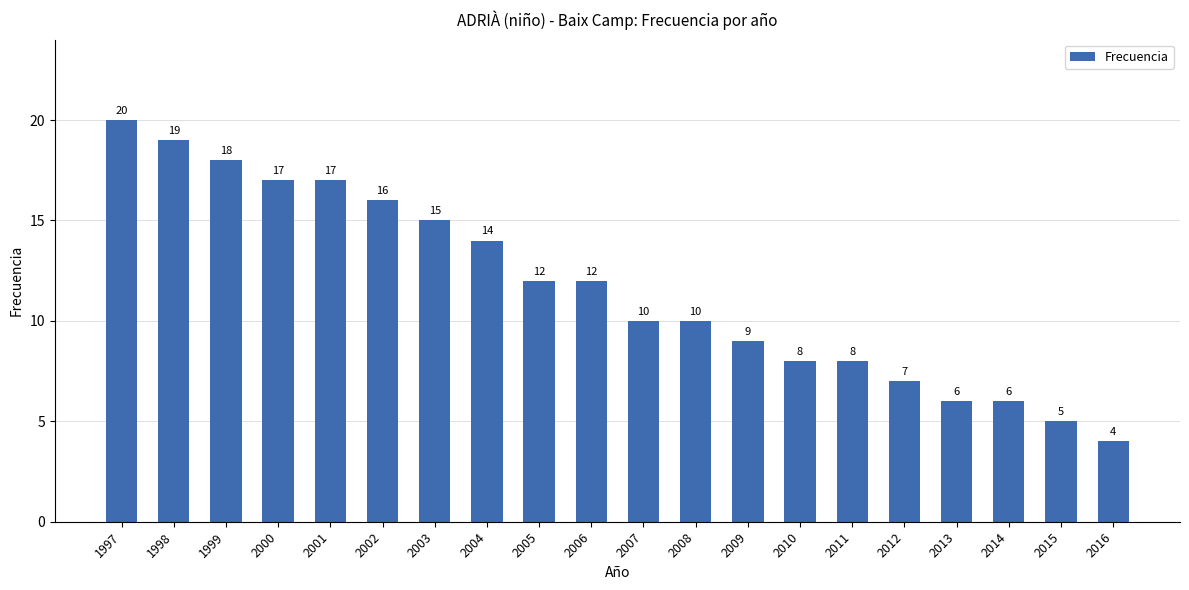

Approximately how many times larger is the value at 2012 compared to 1999?

0.4